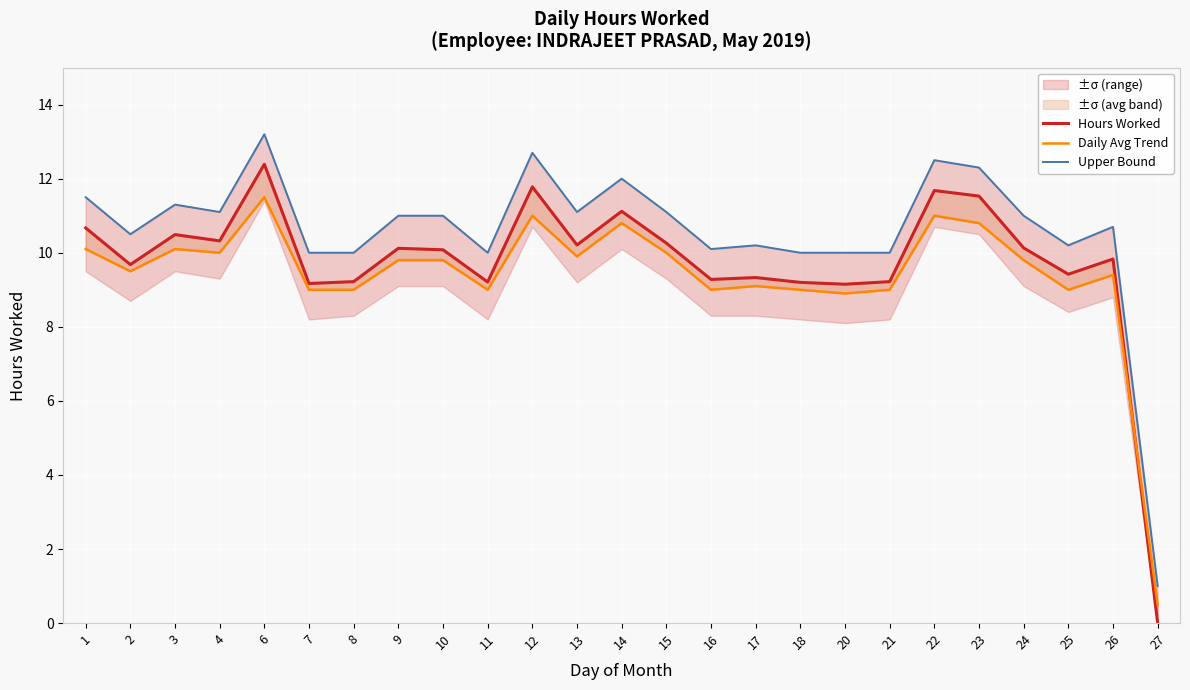

What is the maximum value for Daily Avg Trend?

11.5